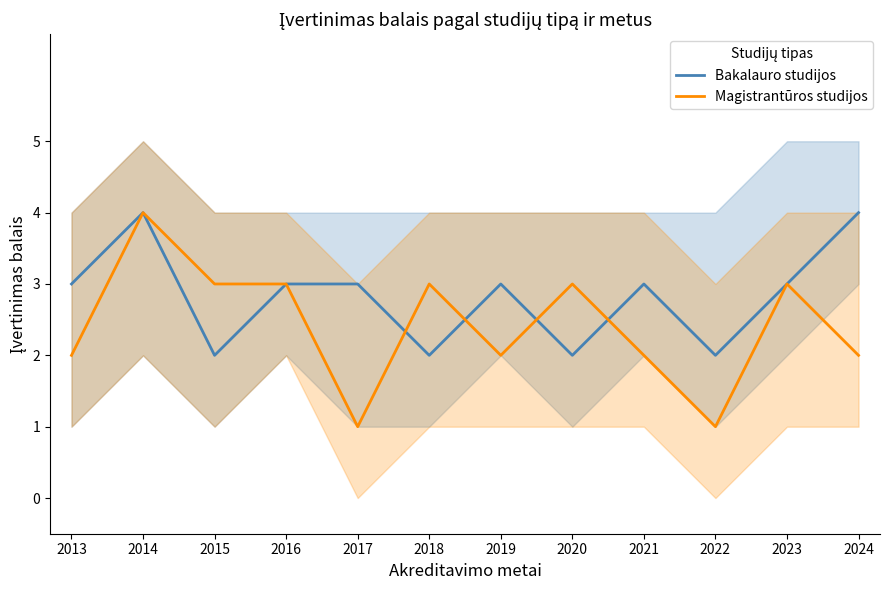

What is the difference between the second highest and minimum values in the Magistrantūros studijos series?

2